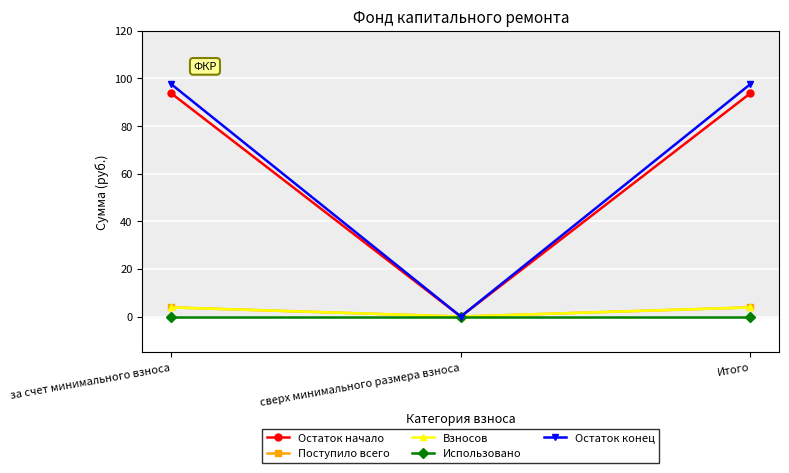

Does the chart have visible grid lines?

Yes